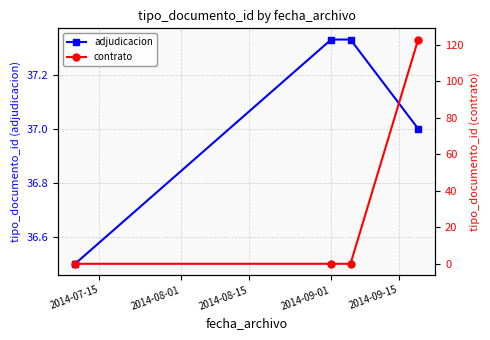

Reading left to right, what are all the values shown in this chart?

adjudicacion: 36.5	37.3	37.3	37.0
contrato: 0.0	0.0	0.0	123.0